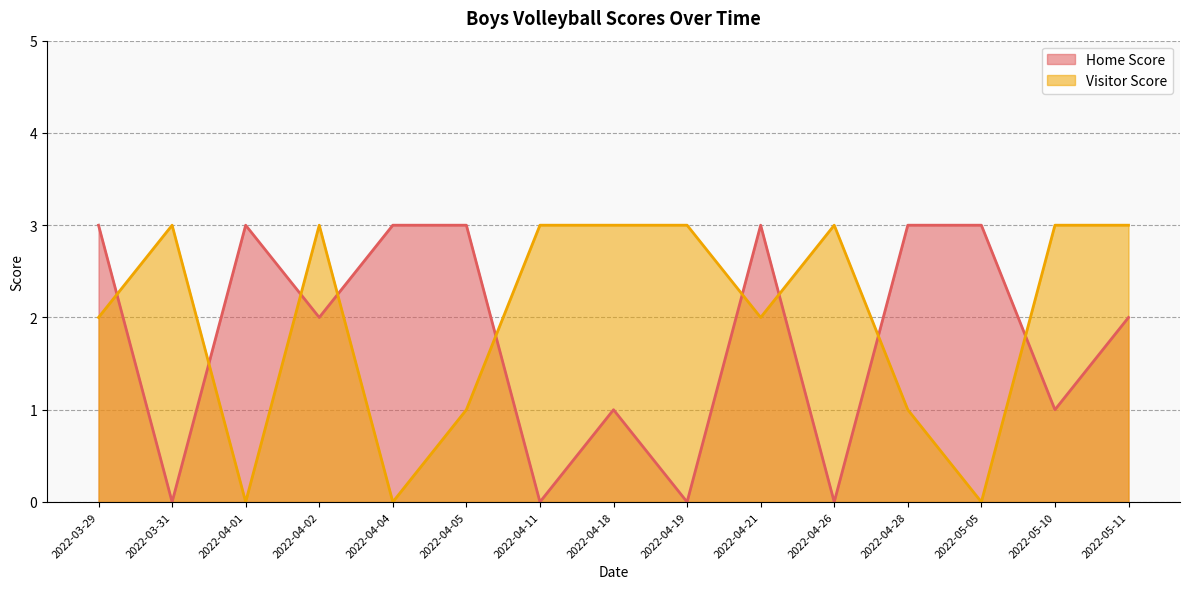

How many times do Home Score and Visitor Score cross each other?

9